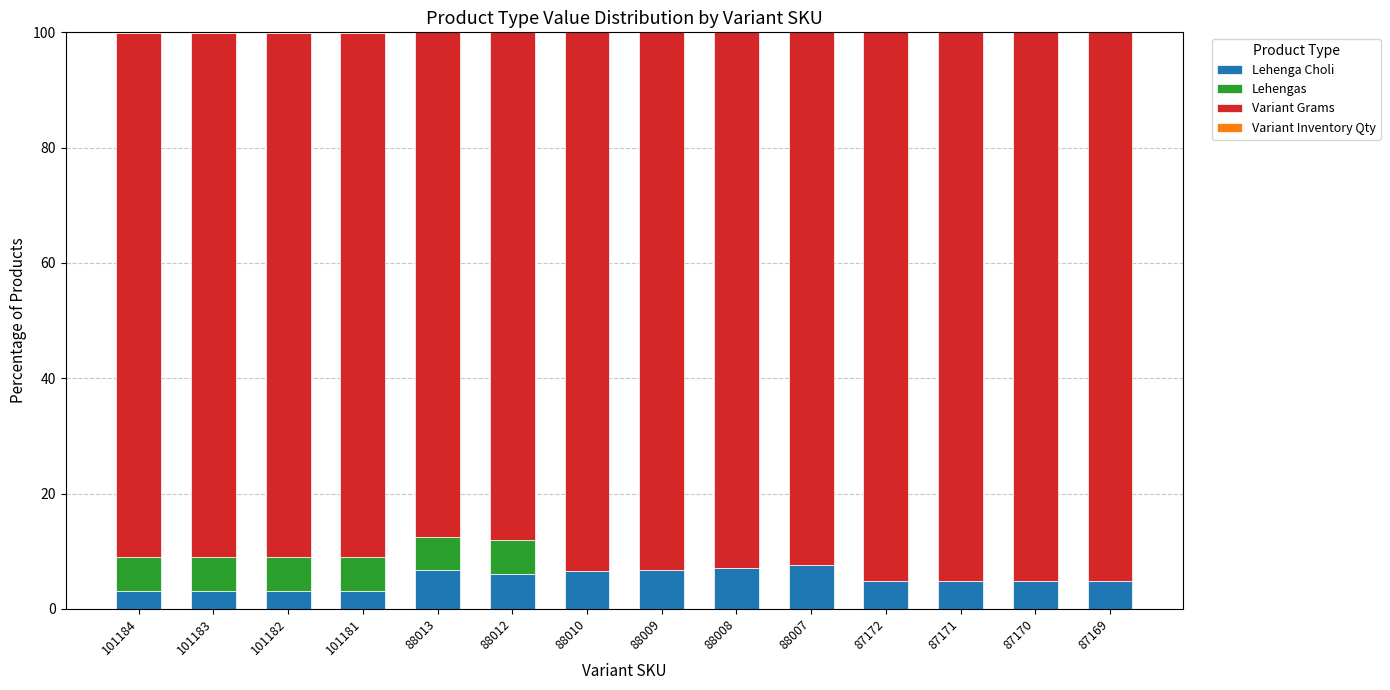

Are the bars horizontal?

No